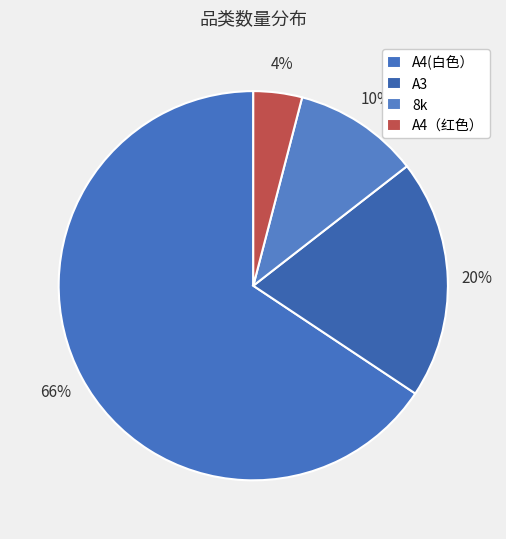

To the nearest percent, what is the combined percentage of A3 and A4(白色）?

86%